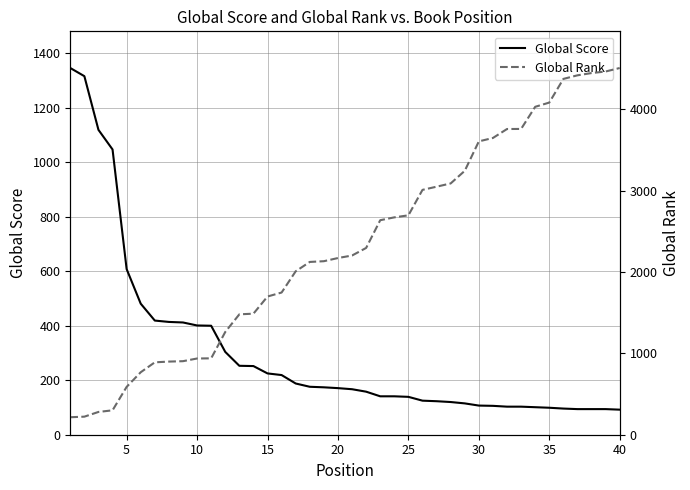

How many intersections are there between Global Score and Global Rank?

1